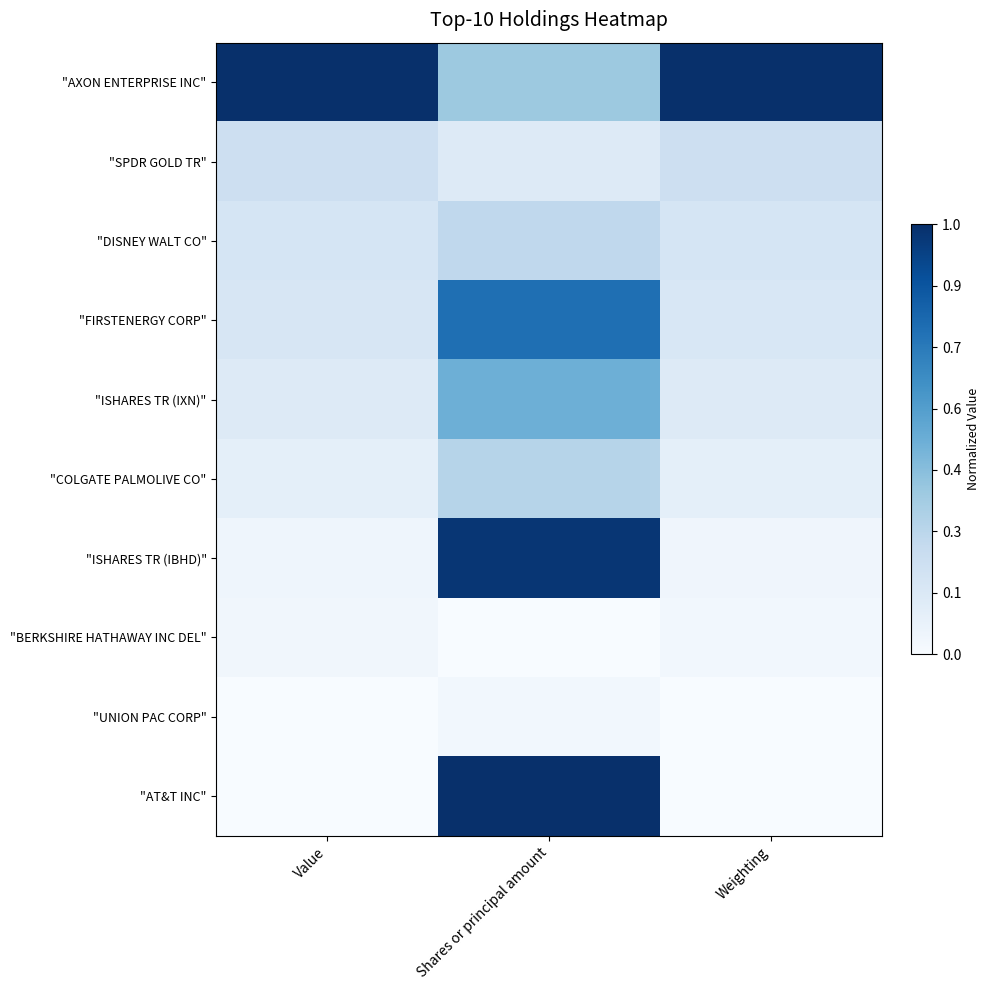

At which category is the sum across all series the highest?

Shares or principal amount